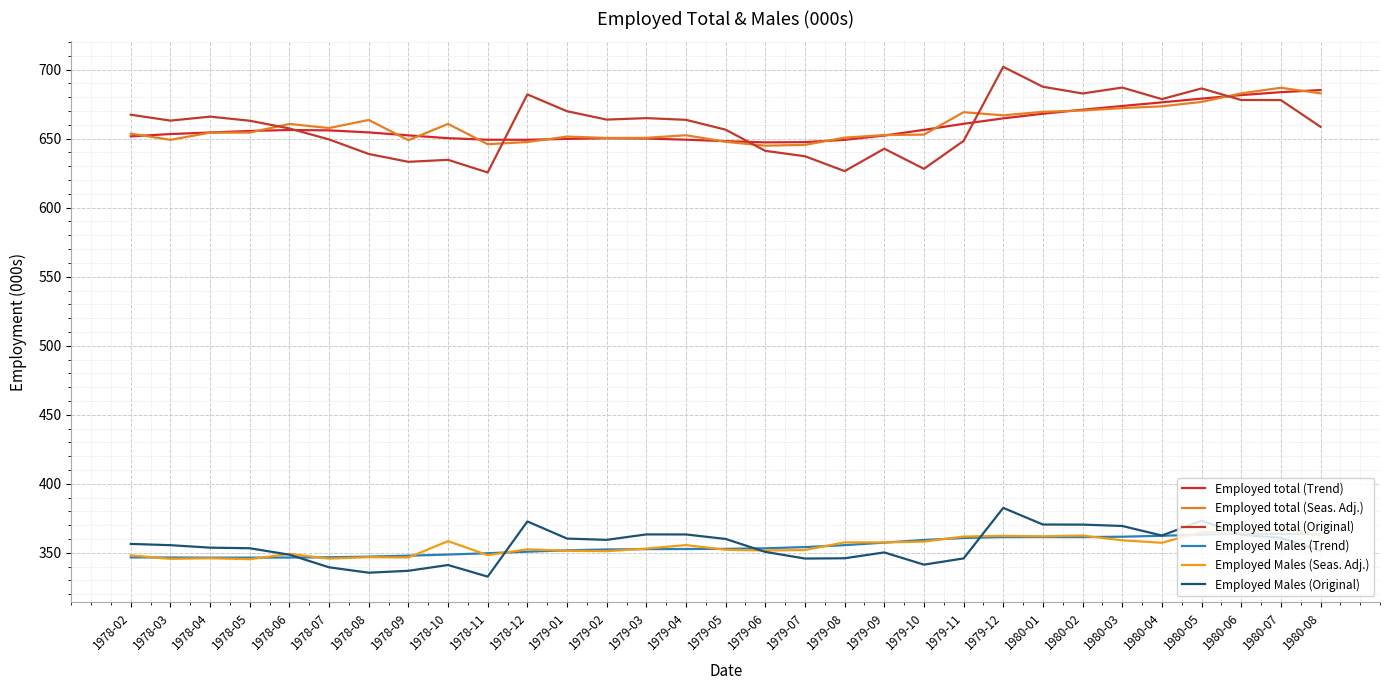

Which category has the highest value across all series?

1979-12